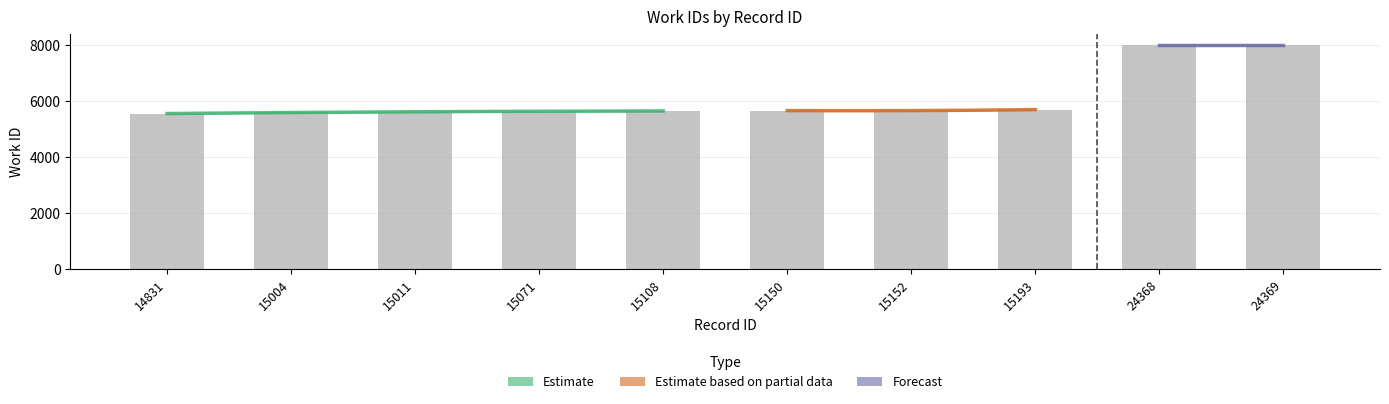

Reading left to right, list all the values displayed in this chart.

5549	5614	5614	5628	5655	5663	5663	5698	8011	8011